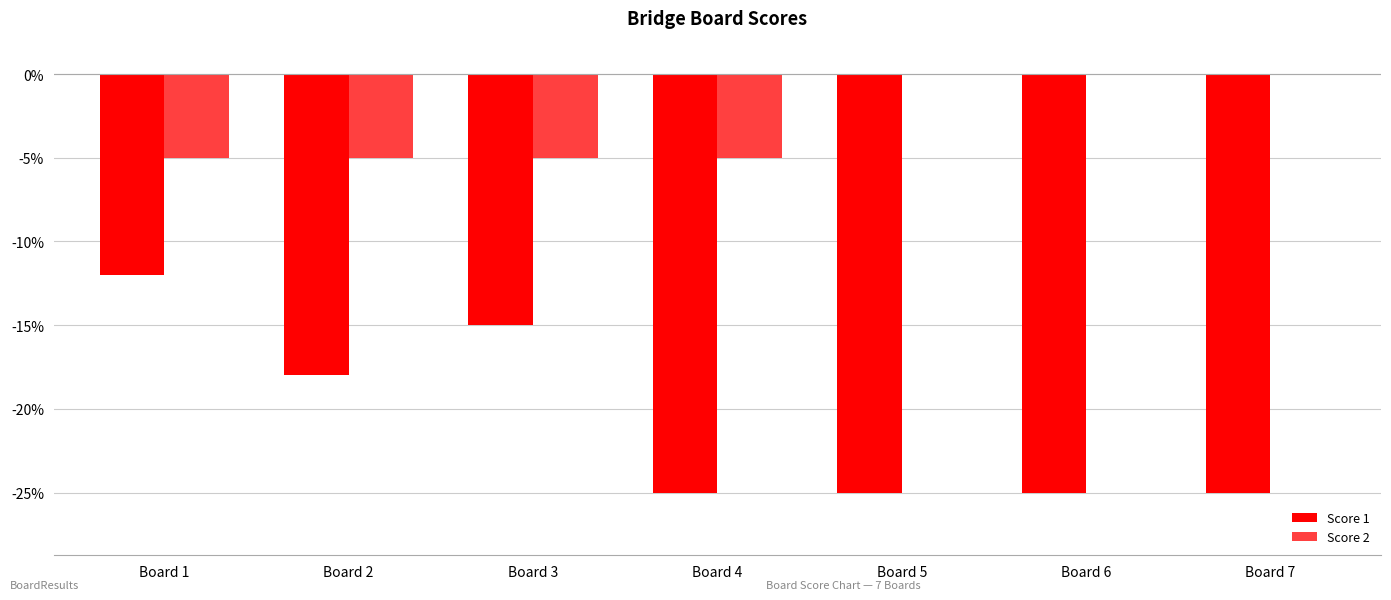

What is the difference between the maximum and second lowest values in the Score 1 series?

13